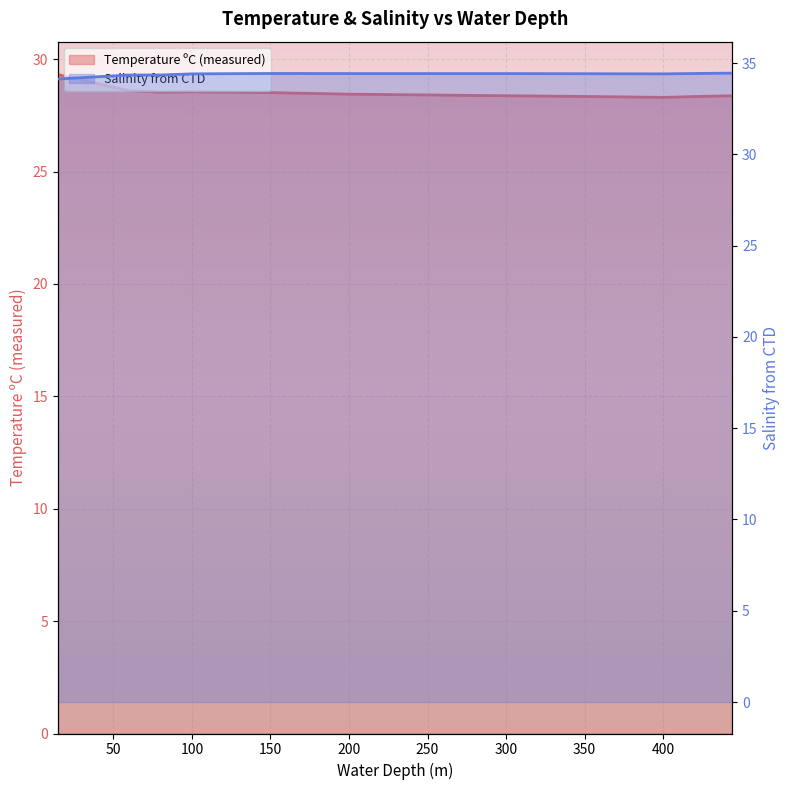

Reading left to right, extract all data points from this chart.

Temperature ºC (measured): 28.4	28.3	28.3	28.3	28.4	28.4	28.5	28.5	28.5	28.6	29.3
Salinity from CTD: 34.4	34.4	34.4	34.4	34.4	34.4	34.4	34.4	34.3	34.3	34.1